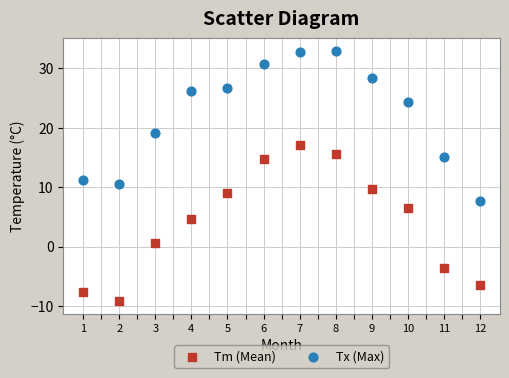

In the Tm (Mean) series, what Y value is closest to 3?

4.7